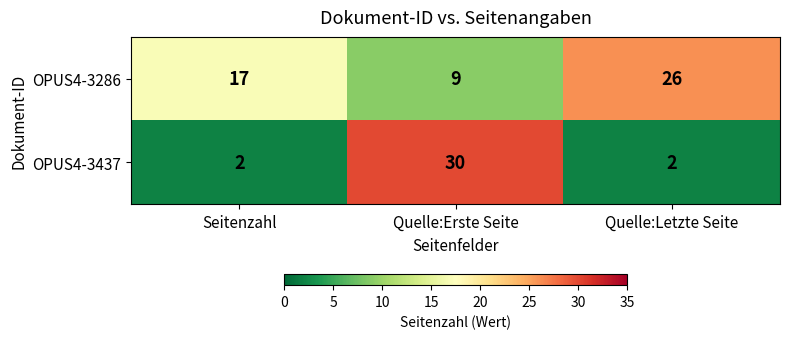

What is the total value across all series at Quelle:Erste Seite?

39